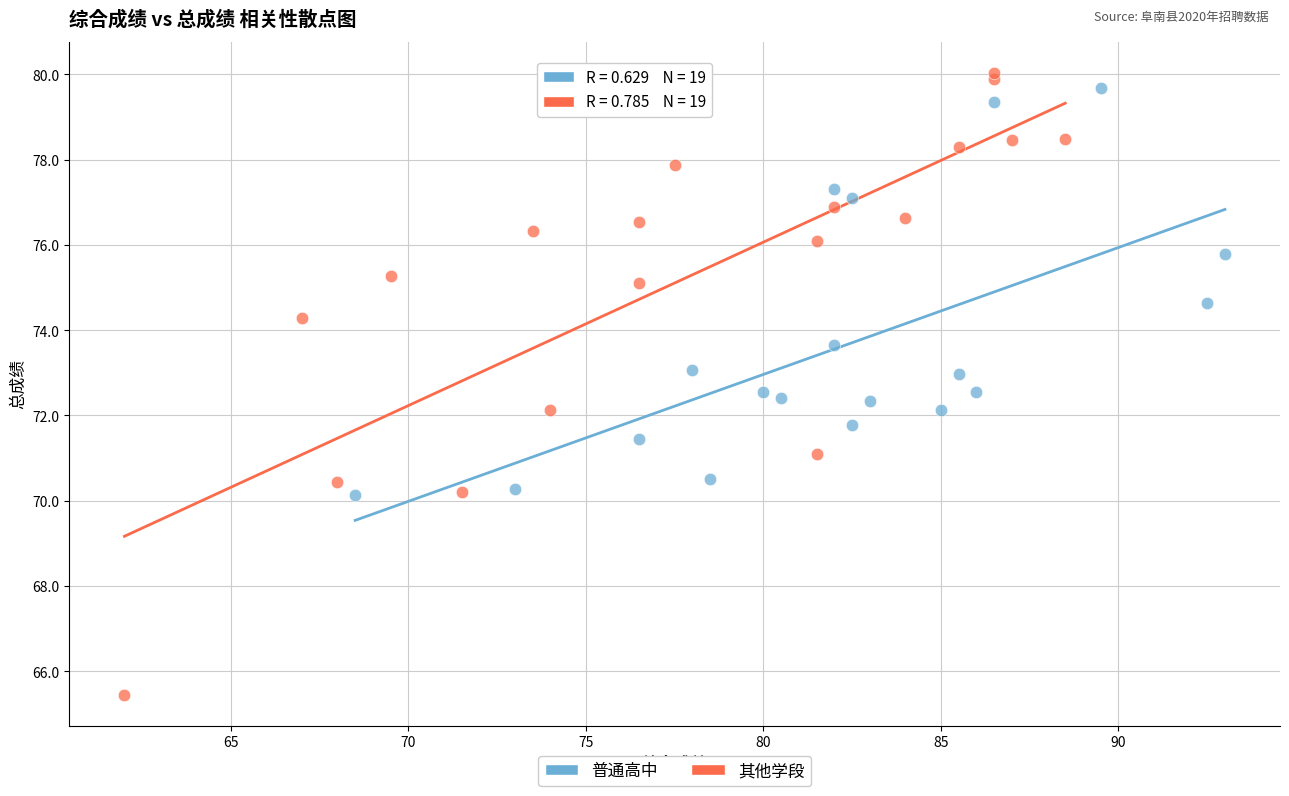

Which series has the widest spread of Y values?

其他学段